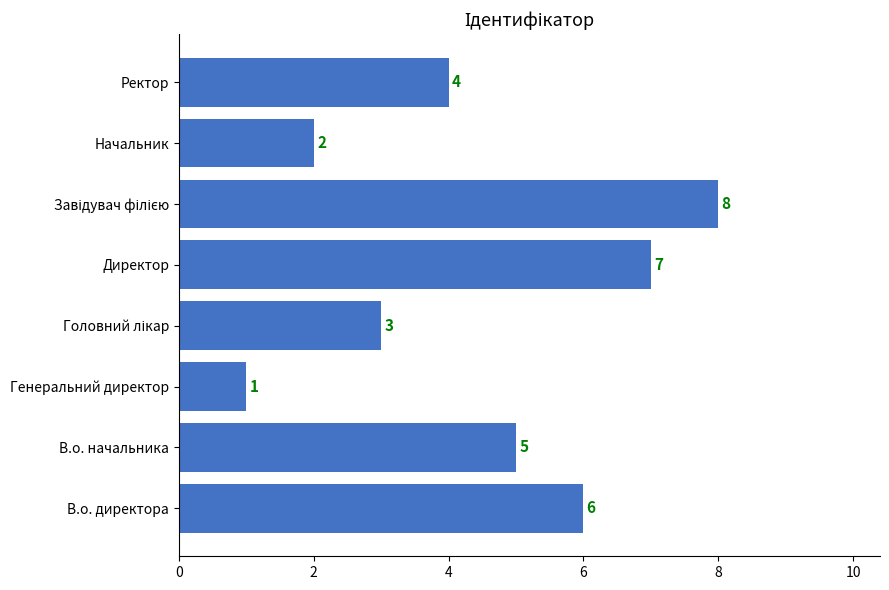

Which category has the lowest value across all series?

Генеральний директор